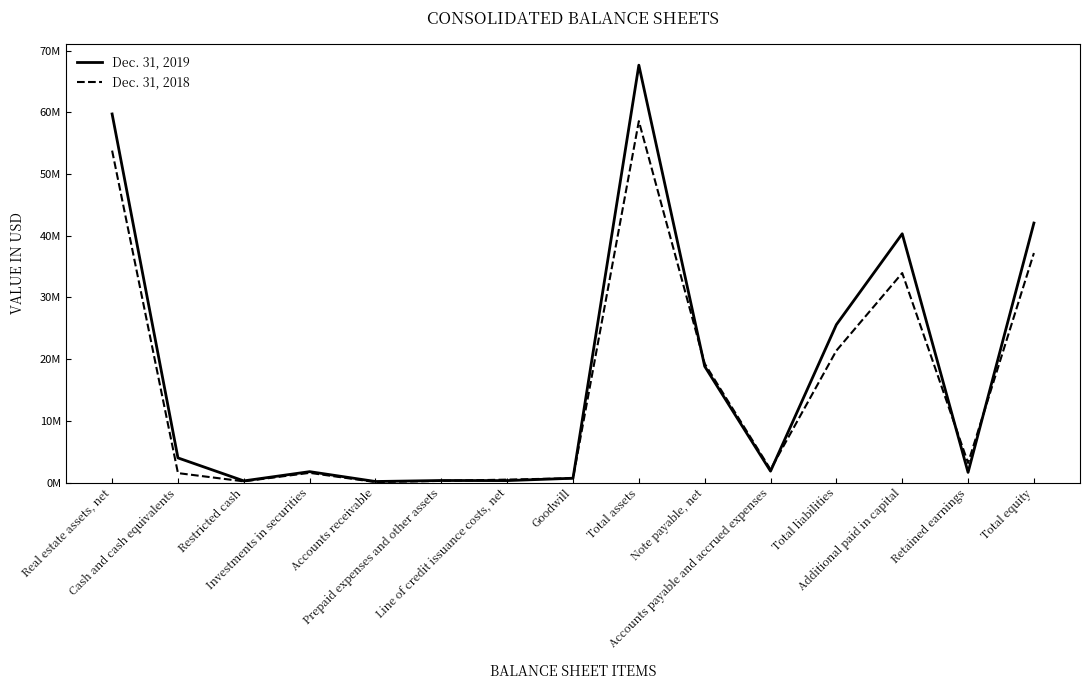

Is this an area chart (filled region under the line)?

No